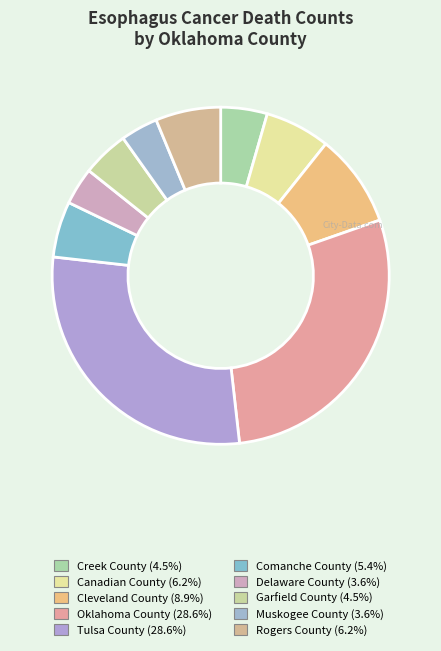

How many slices are in this pie chart?

10